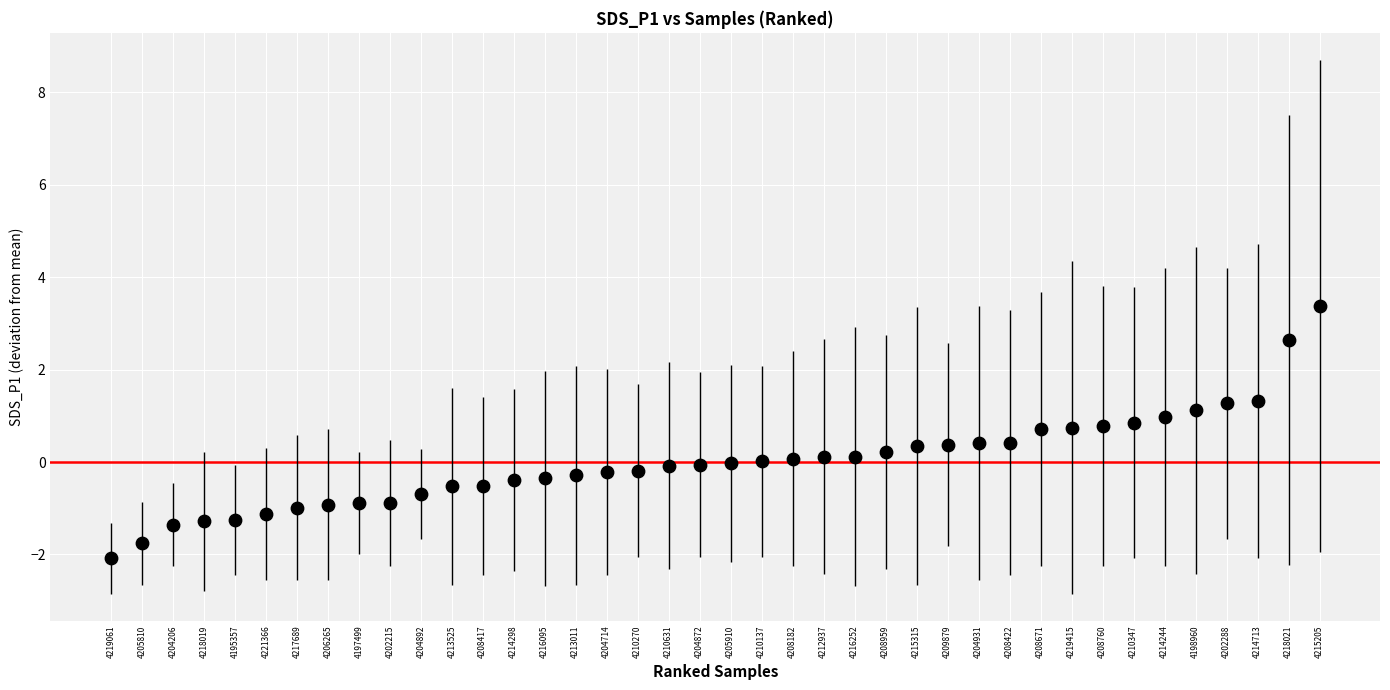

What is the range of Y values (max minus min)?

5.5